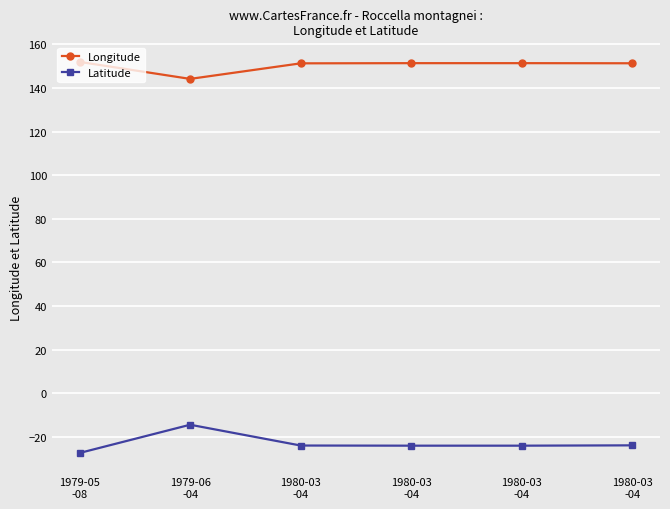

Reading left to right, list all the values displayed in this chart.

Longitude: 152.0	144.2	151.3	151.4	151.4	151.3
Latitude: -27.3	-14.4	-23.9	-24.0	-24.0	-23.8